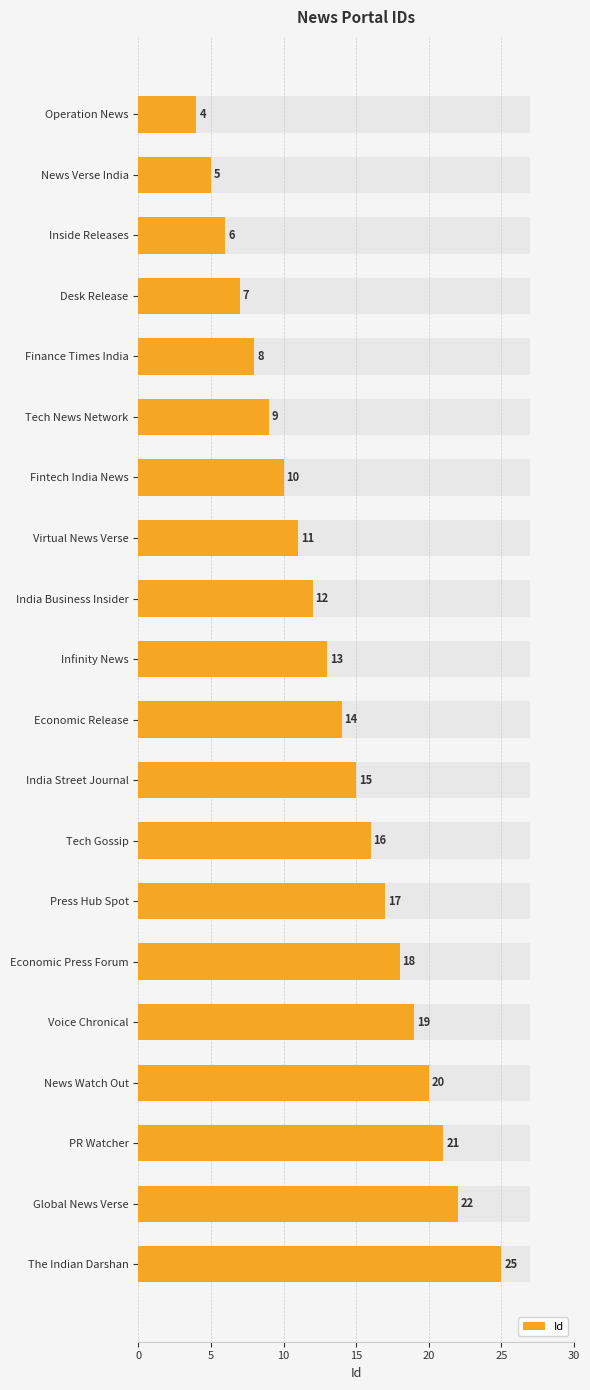

What is the difference between the second highest and minimum values?

18